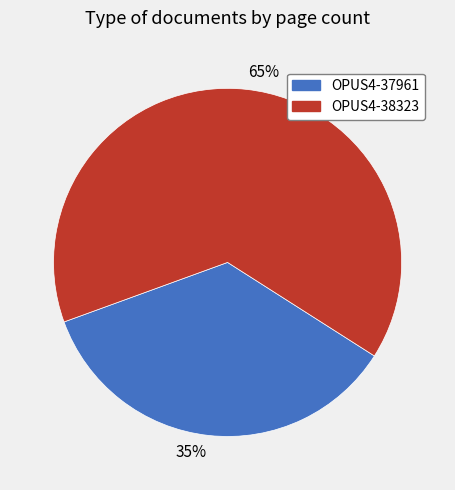

Is the sum of 35% and 65% greater than half?

Yes